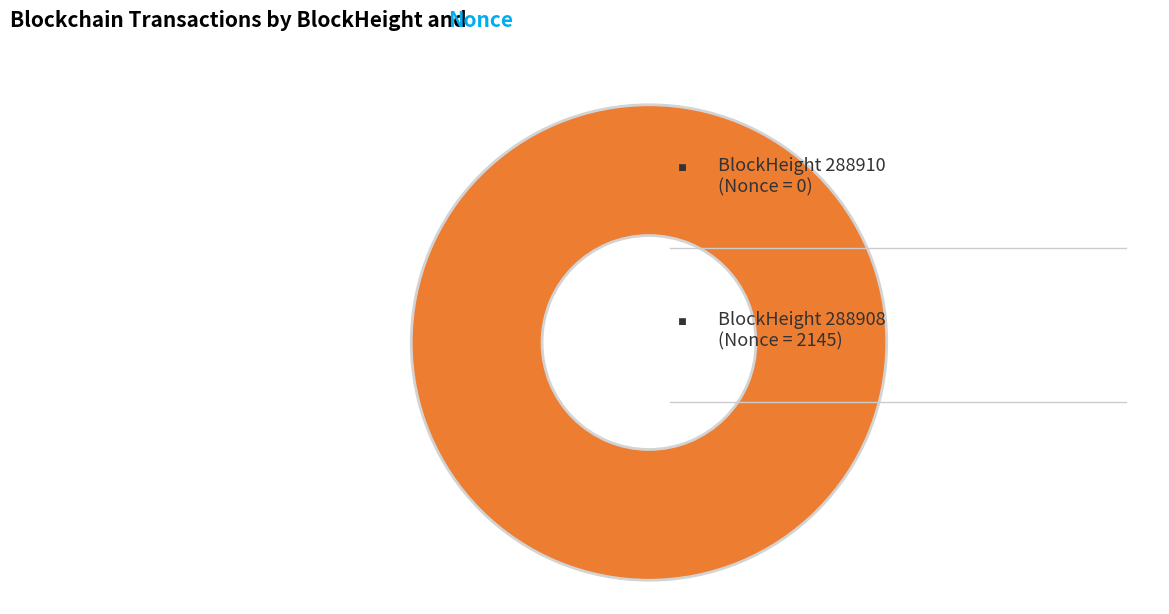

Rank the categories by value from lowest to highest.

288910, 288908